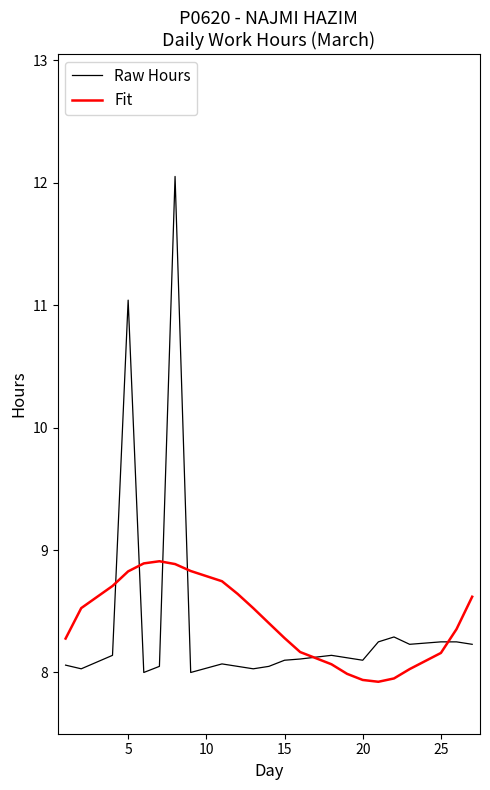

How many intersections are there between Fit and Raw Hours?

6